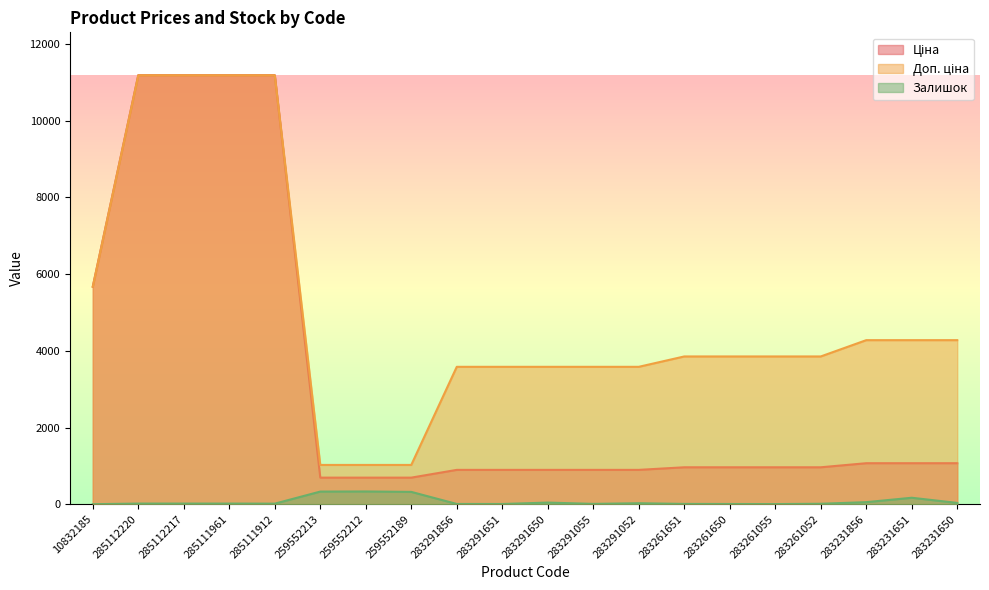

What are all the series names shown in the legend?

Ціна, Доп. ціна, Залишок